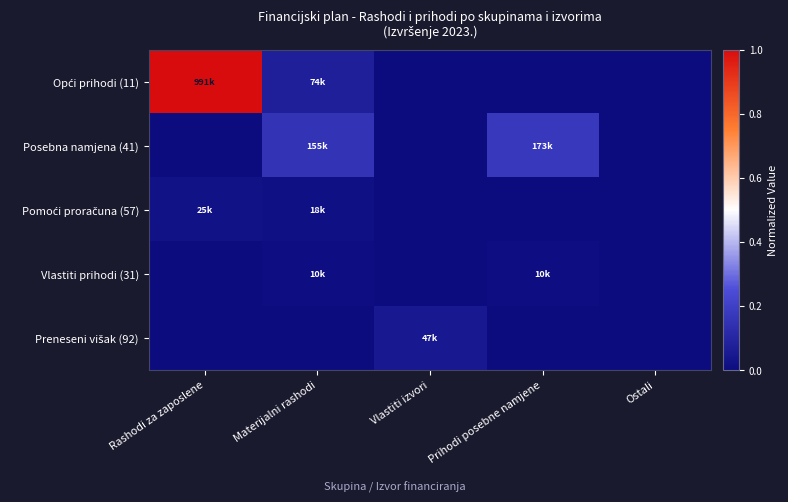

At which category is the sum across all series the highest?

Rashodi za zaposlene